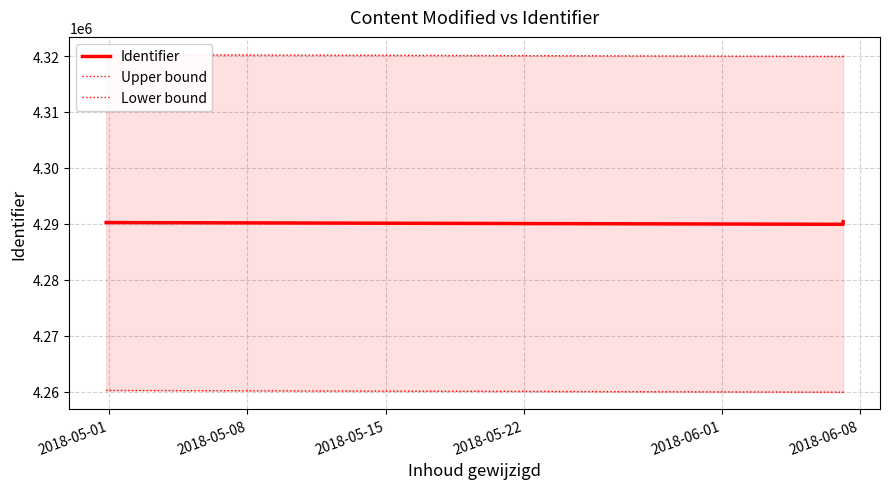

What is the total value across all series at 2018-05-22?

12871149